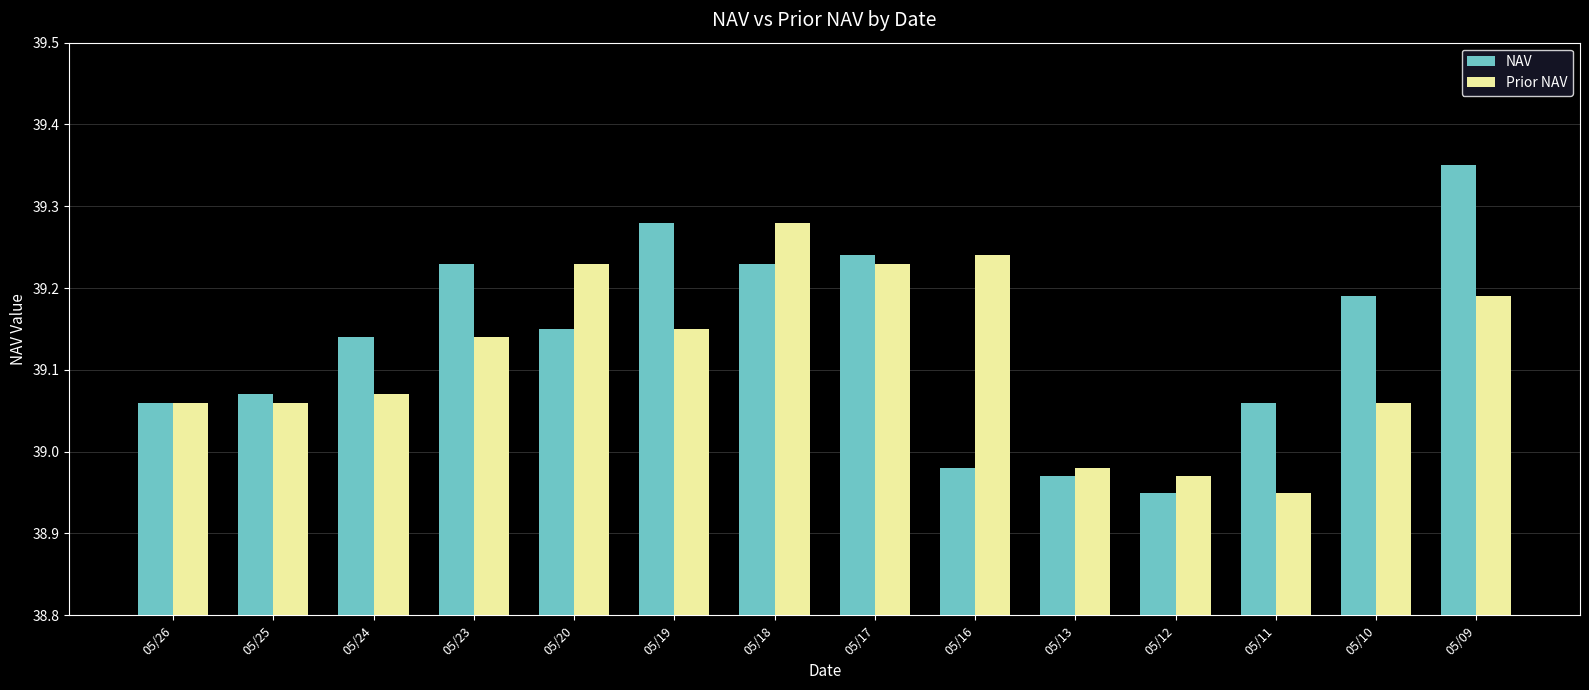

What is the sum of the Prior NAV values at 05/25 and 05/17?

78.3